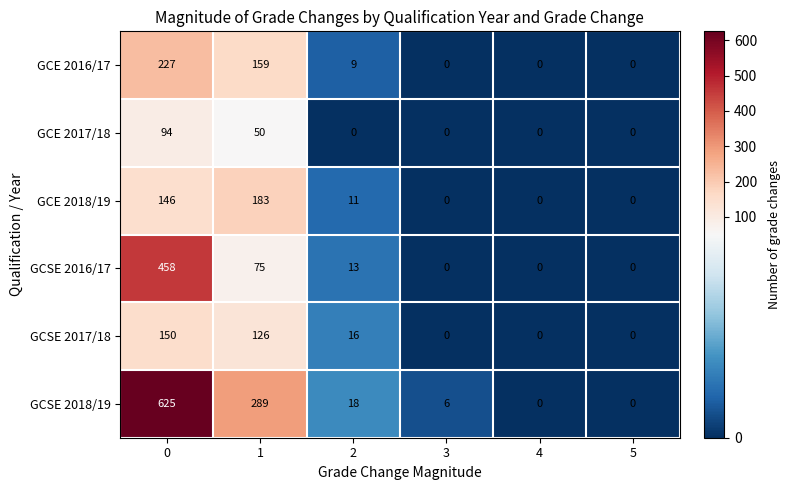

What is the difference between the second highest and minimum values in the GCSE 2018/19 series?

289